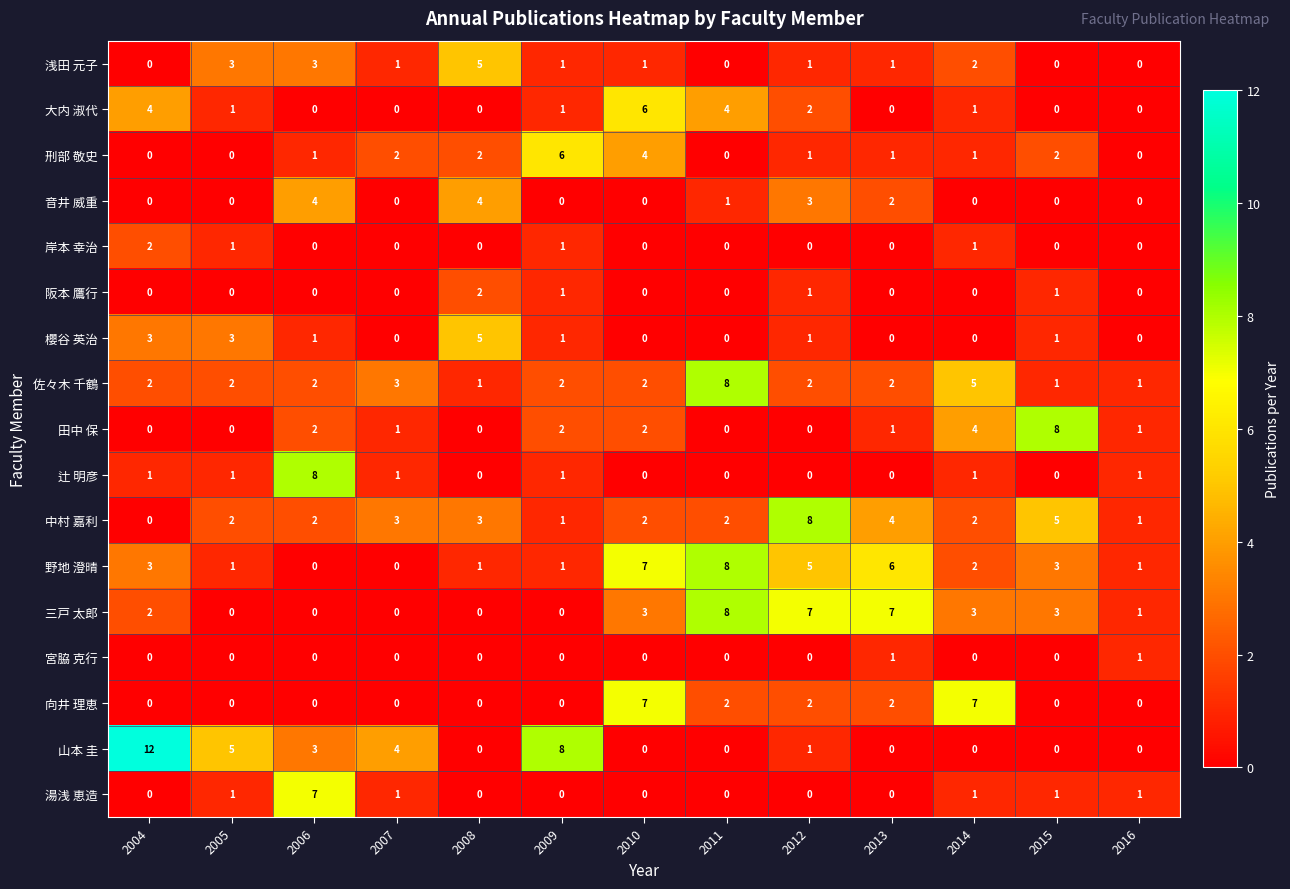

True or false: 刑部 敬史 has a value of 0 at 2006.

False